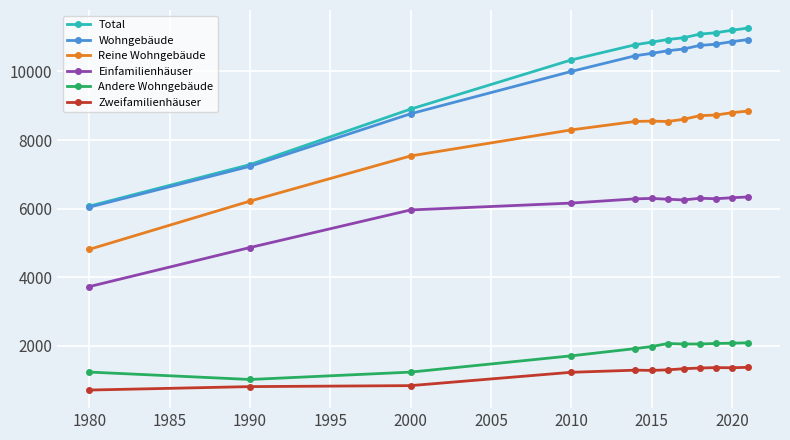

What is the minimum value for Einfamilienhäuser?

3726